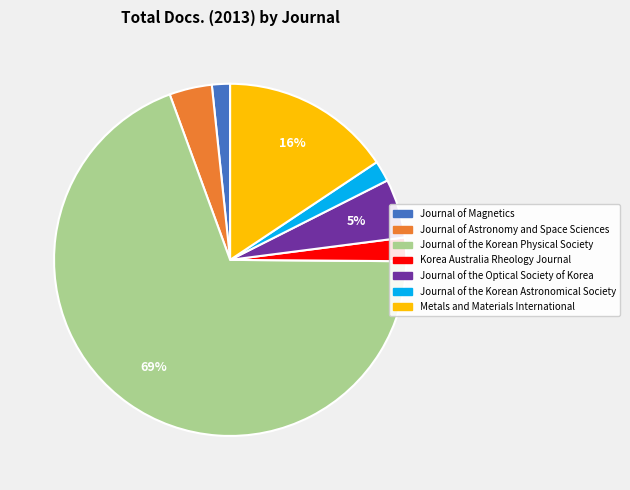

Approximately how many times larger is the value at Journal of the Korean Astronomical Society compared to Journal of Astronomy and Space Sciences?

0.5